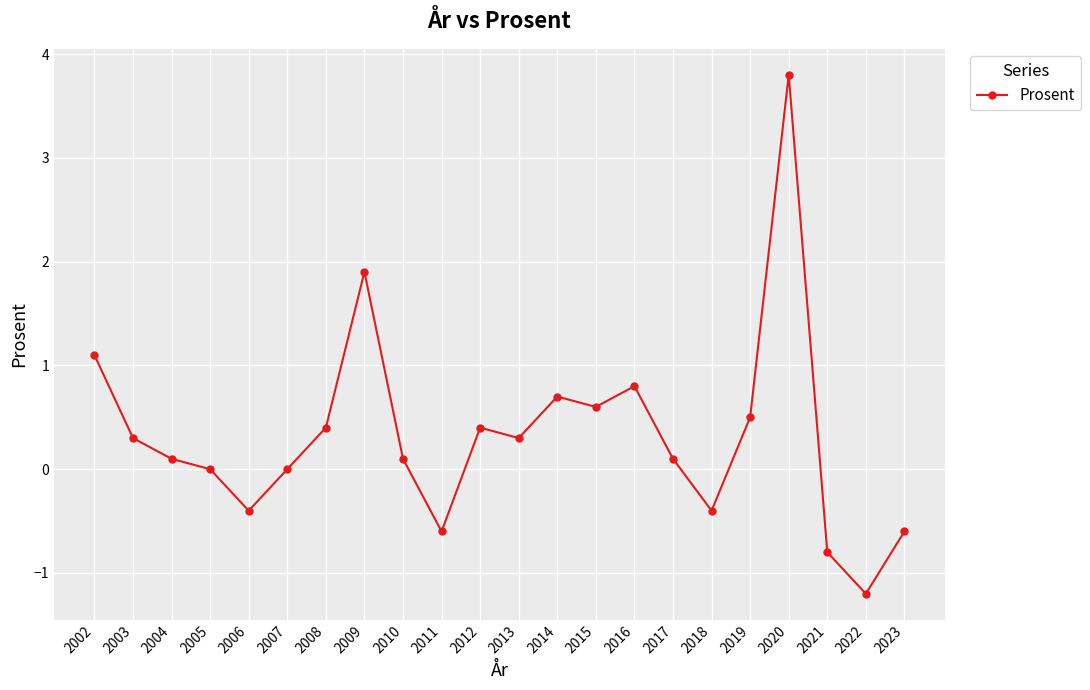

At which category does the chart reach its peak across all series?

2020